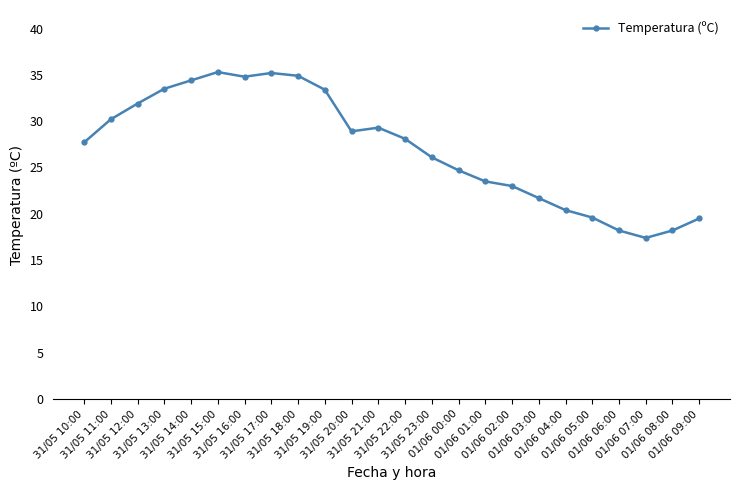

Count the number of categories in the chart.

24